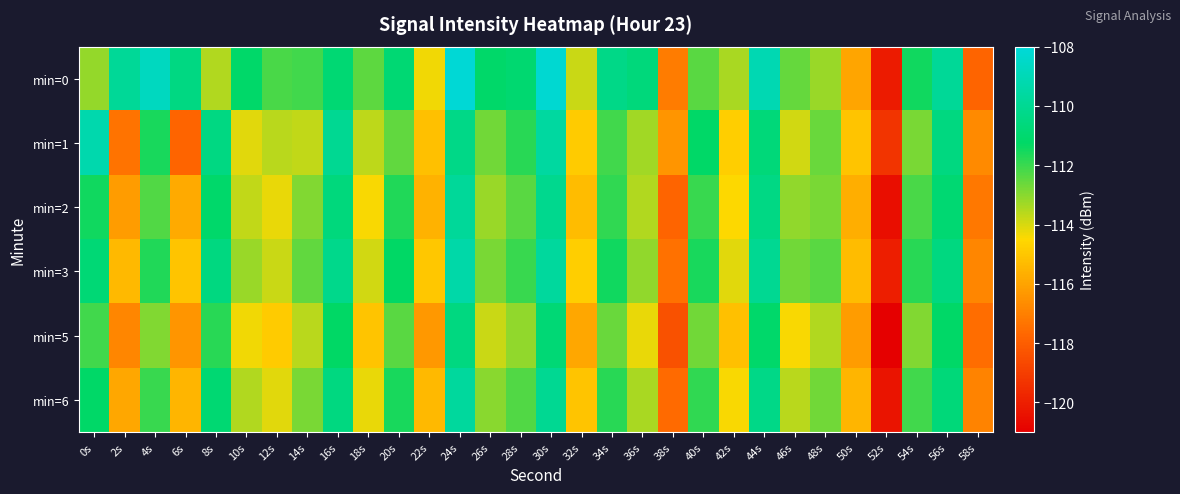

Reading left to right, extract all data points from this chart.

min=0: 0s=-113.2	2s=-109.9	4s=-108.8	6s=-110.5	8s=-113.5	10s=-111.2	12s=-112.2	14s=-112.1	16s=-110.9	18s=-112.5	20s=-110.9	22s=-114.3	24s=-108.1	26s=-111.2	28s=-111.0	30s=-108.2	32s=-113.8	34s=-110.3	36s=-110.7	38s=-117.1	40s=-112.4	42s=-113.4	44s=-109.1	46s=-112.5	48s=-113.2	50s=-115.9	52s=-120.1	54s=-111.5	56s=-109.9	58s=-117.8
min=1: 0s=-109.3	2s=-117.4	4s=-111.6	6s=-117.8	8s=-110.5	10s=-114.1	12s=-113.6	14s=-113.7	16s=-110.0	18s=-113.7	20s=-112.5	22s=-115.2	24s=-110.3	26s=-112.7	28s=-111.8	30s=-109.6	32s=-114.9	34s=-112.1	36s=-113.3	38s=-116.4	40s=-111.2	42s=-114.8	44s=-110.7	46s=-113.9	48s=-112.6	50s=-115.1	52s=-119.3	54s=-112.8	56s=-110.5	58s=-116.7
min=2: 0s=-111.5	2s=-116.2	4s=-112.3	6s=-115.8	8s=-111.1	10s=-113.7	12s=-114.2	14s=-112.9	16s=-110.6	18s=-114.4	20s=-111.7	22s=-115.6	24s=-109.8	26s=-113.2	28s=-112.4	30s=-110.1	32s=-115.3	34s=-111.9	36s=-113.5	38s=-117.8	40s=-112.0	42s=-114.5	44s=-110.4	46s=-113.1	48s=-112.8	50s=-115.7	52s=-120.5	54s=-112.2	56s=-110.9	58s=-117.2
min=3: 0s=-110.8	2s=-115.4	4s=-111.7	6s=-115.1	8s=-110.5	10s=-113.2	12s=-113.8	14s=-112.5	16s=-110.2	18s=-113.9	20s=-111.3	22s=-115.0	24s=-109.4	26s=-112.8	28s=-112.0	30s=-109.7	32s=-114.8	34s=-111.5	36s=-113.1	38s=-117.4	40s=-111.6	42s=-114.1	44s=-110.0	46s=-112.7	48s=-112.4	50s=-115.3	52s=-120.0	54s=-111.8	56s=-110.5	58s=-116.8
min=5: 0s=-112.1	2s=-116.8	4s=-112.9	6s=-116.4	8s=-111.8	10s=-114.3	12s=-114.9	14s=-113.6	16s=-111.3	18s=-115.1	20s=-112.4	22s=-116.3	24s=-110.5	26s=-113.8	28s=-113.1	30s=-110.8	32s=-115.9	34s=-112.6	36s=-114.2	38s=-118.4	40s=-112.7	42s=-115.2	44s=-111.1	46s=-114.4	48s=-113.5	50s=-116.2	52s=-121.1	54s=-112.9	56s=-111.2	58s=-117.5
min=6: 0s=-111.2	2s=-115.9	4s=-112.0	6s=-115.5	8s=-110.9	10s=-113.5	12s=-114.1	14s=-112.8	16s=-110.5	18s=-114.2	20s=-111.6	22s=-115.4	24s=-109.7	26s=-113.0	28s=-112.3	30s=-110.0	32s=-115.1	34s=-111.8	36s=-113.4	38s=-117.6	40s=-111.9	42s=-114.4	44s=-110.3	46s=-113.6	48s=-112.7	50s=-115.5	52s=-120.3	54s=-112.1	56s=-110.7	58s=-116.9